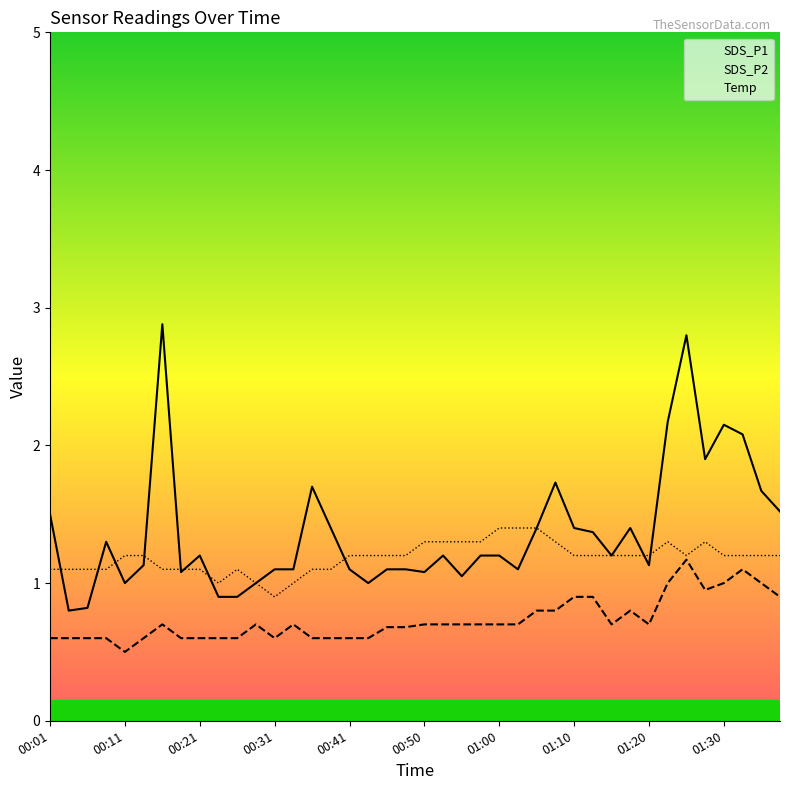

Between 00:01 and 01:25, which series saw the biggest shift?

SDS_P1